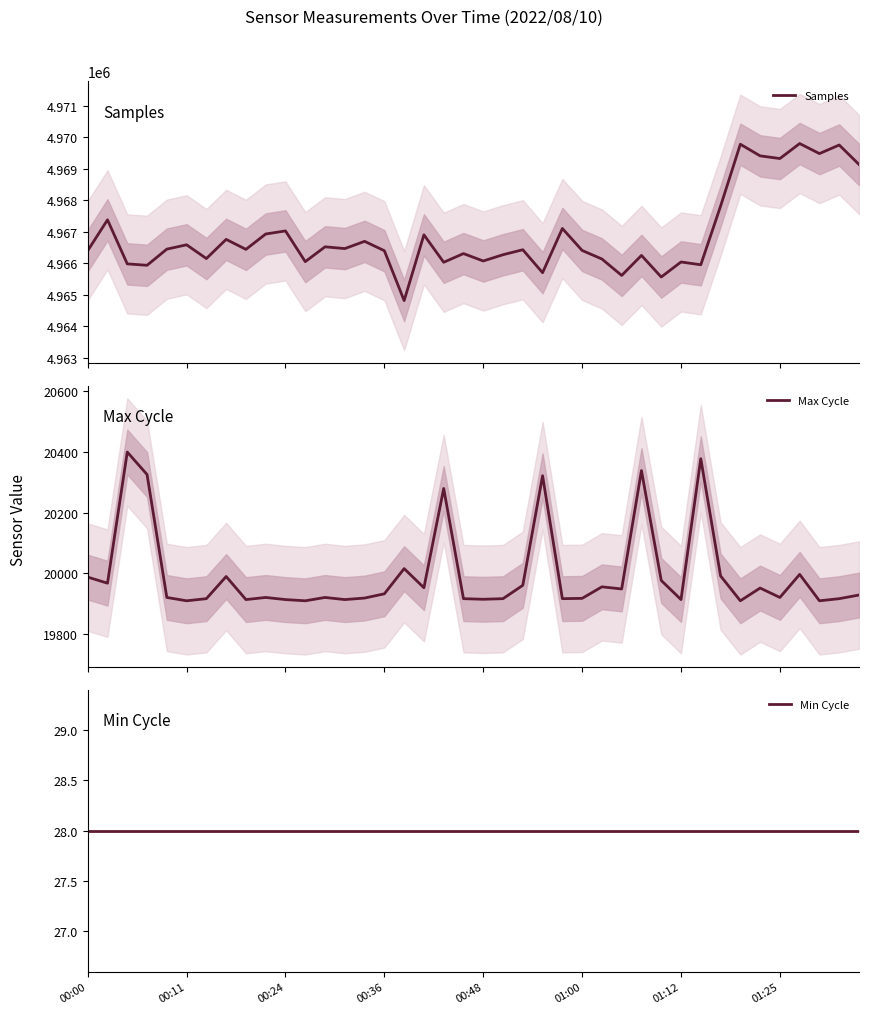

True or false: Max Cycle and Min Cycle intersect in this chart.

False